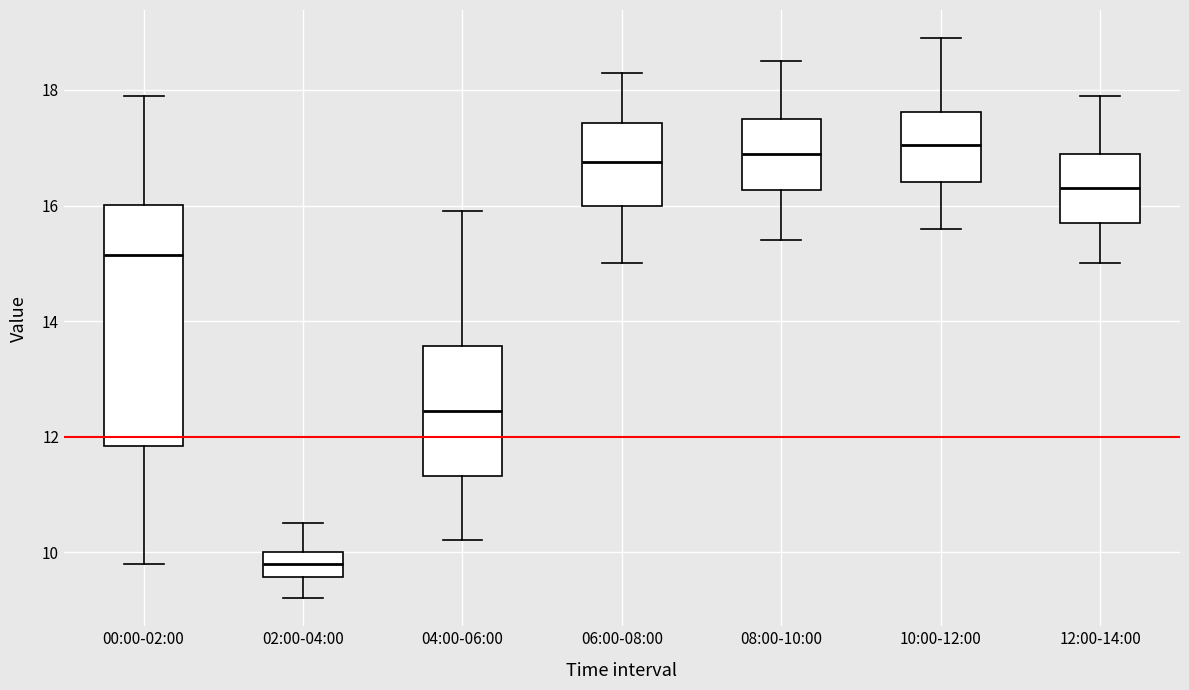

Reading left to right, transcribe this box plot: for each box, give where its median line is, the range the box spans, and where its two whiskers end, as read against the y-axis. The values are not printed on the chart, so give them approximately, as read against the axis.

00:00-02:00: median 15.2, box 11.8 to 16.0, whiskers 9.8 to 18.0
02:00-04:00: median 9.8, box 9.6 to 10.0, whiskers 9.2 to 10.6
04:00-06:00: median 12.4, box 11.4 to 13.6, whiskers 10.2 to 16.0
06:00-08:00: median 16.8, box 16.0 to 17.4, whiskers 15.0 to 18.4
08:00-10:00: median 17.0, box 16.2 to 17.6, whiskers 15.4 to 18.6
10:00-12:00: median 17.0, box 16.4 to 17.6, whiskers 15.6 to 19.0
12:00-14:00: median 16.4, box 15.8 to 17.0, whiskers 15.0 to 18.0